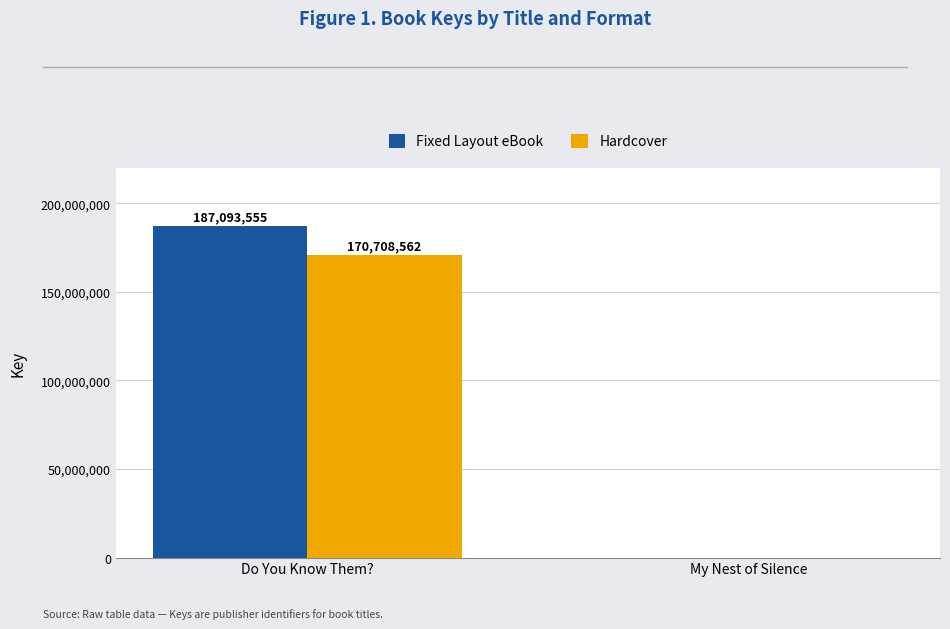

At which category is the sum across all series the highest?

Do You Know Them?